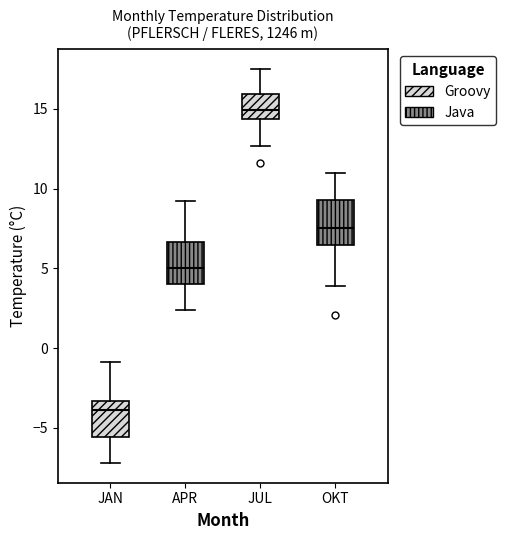

Which box has the highest median line?

JUL